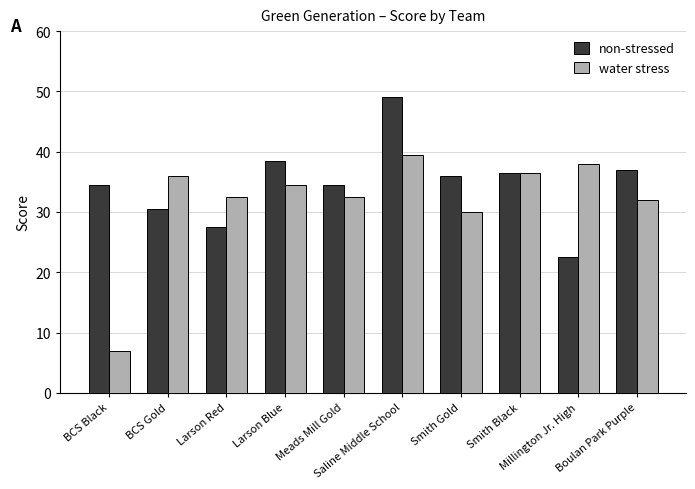

At which label does water stress first exceed 34?

BCS Gold